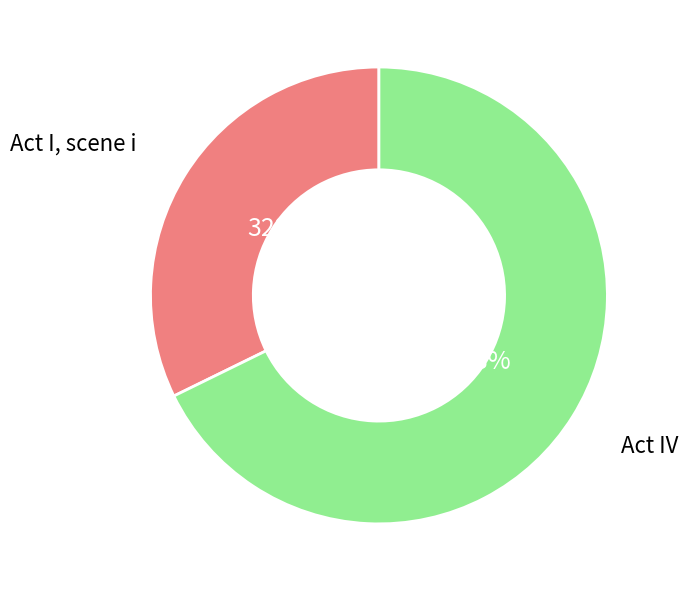

Rank the categories by value from lowest to highest.

Act I, scene i, Act IV